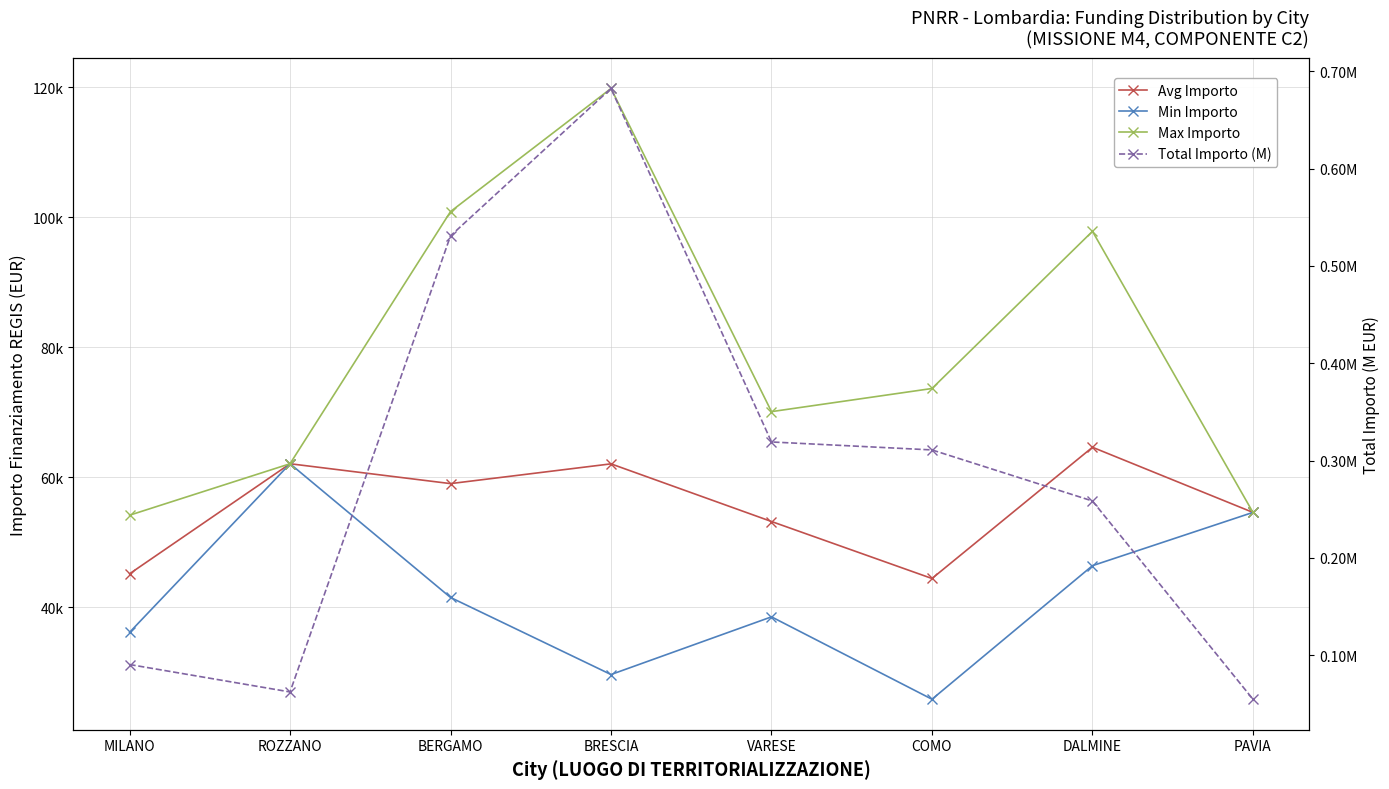

What is the sum of the Avg Importo values at ROZZANO and PAVIA?

116640.1